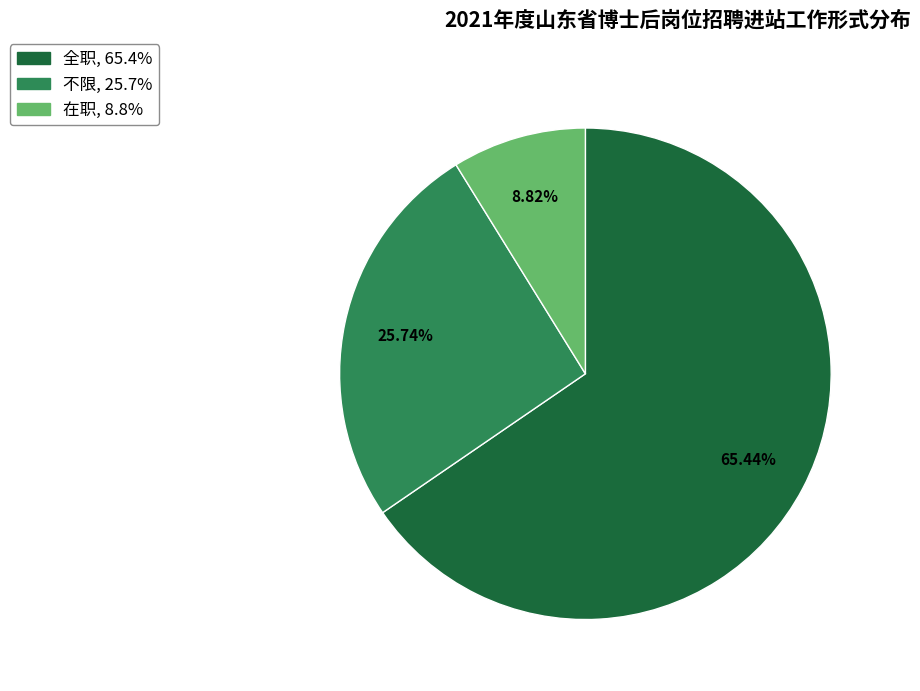

Count the number of slices in the pie.

3